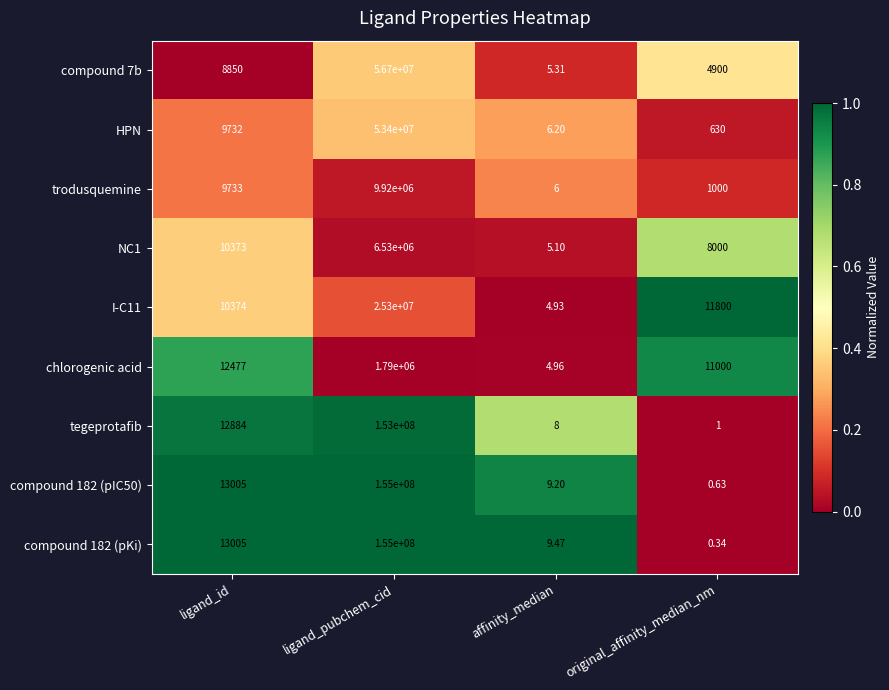

Which category has the highest value across all series?

ligand_pubchem_cid